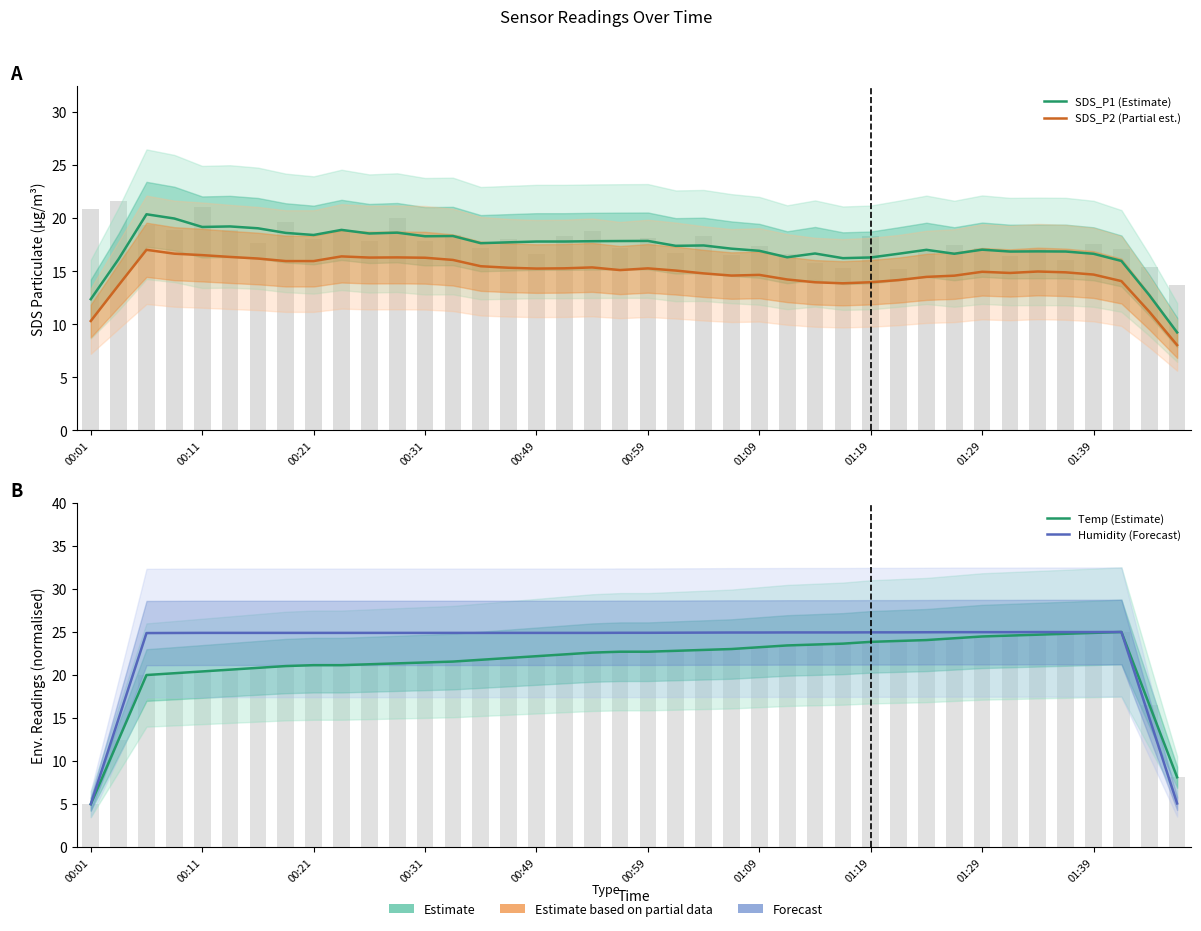

Rank the series at 00:11 from lowest to highest value.

SDS_P2 (Partial est.), SDS_P1 (Estimate), Temp (Estimate), Humidity (Forecast)